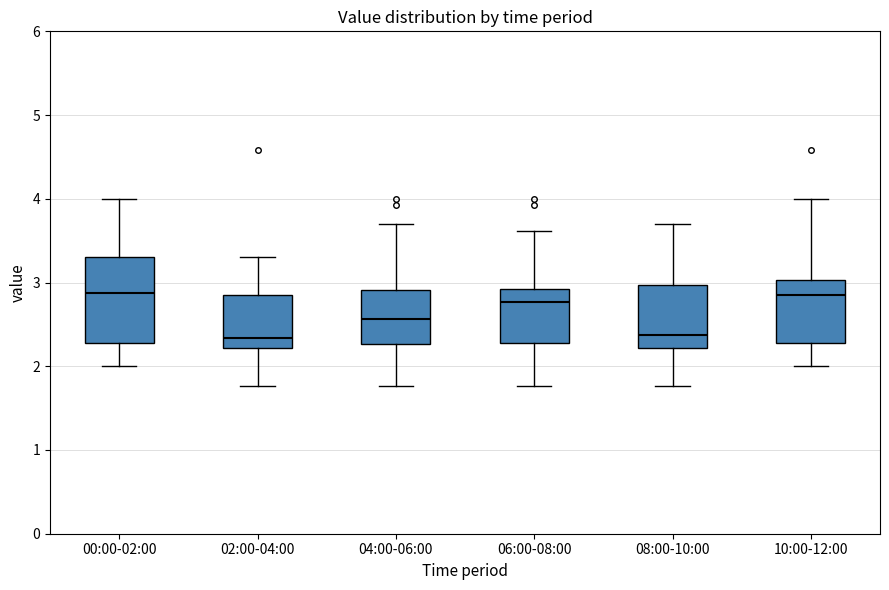

Reading left to right, read every box against the y-axis: the position of its median line, the range the box covers, and the ends of its whiskers. The values are not printed on the chart, so give them approximately, as read against the axis.

00:00-02:00: median 2.9, box 2.3 to 3.3, whiskers 2.0 to 4.0
02:00-04:00: median 2.3, box 2.2 to 2.9, whiskers 1.8 to 3.3
04:00-06:00: median 2.6, box 2.3 to 2.9, whiskers 1.8 to 3.7
06:00-08:00: median 2.8, box 2.3 to 2.9, whiskers 1.8 to 3.6
08:00-10:00: median 2.4, box 2.2 to 3.0, whiskers 1.8 to 3.7
10:00-12:00: median 2.9, box 2.3 to 3.0, whiskers 2.0 to 4.0